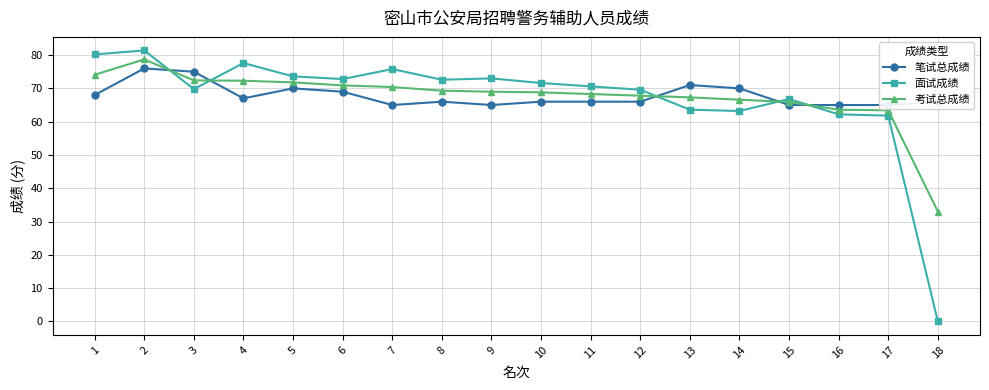

Read the 考试总成绩 value at 7.

70.4